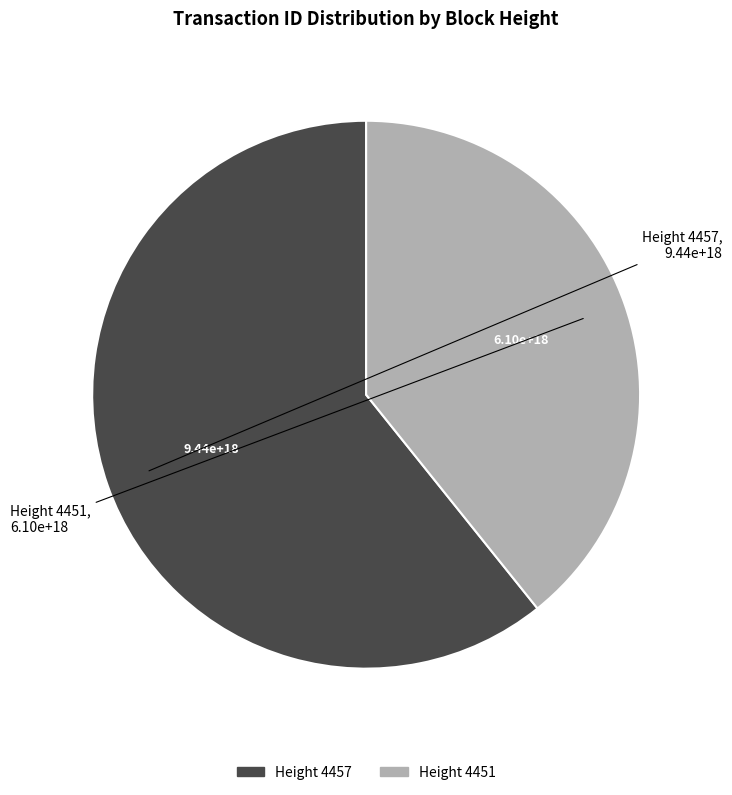

Which has a higher value, Height 4451 or Height 4457?

Height 4457